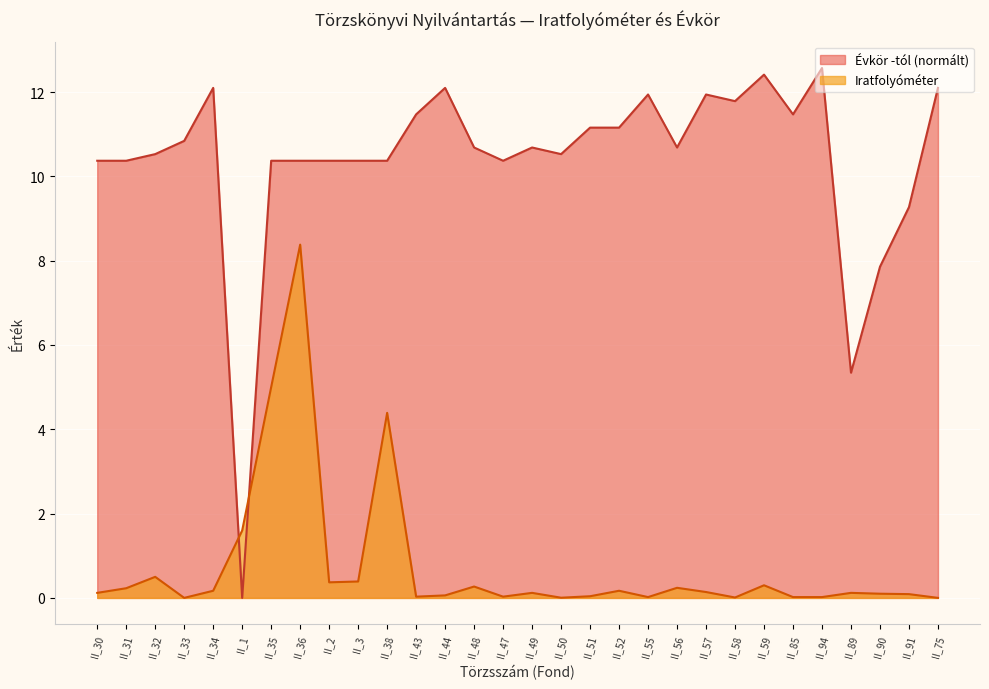

What are all the series names shown in the legend?

Évkör -tól (normált), Iratfolyóméter